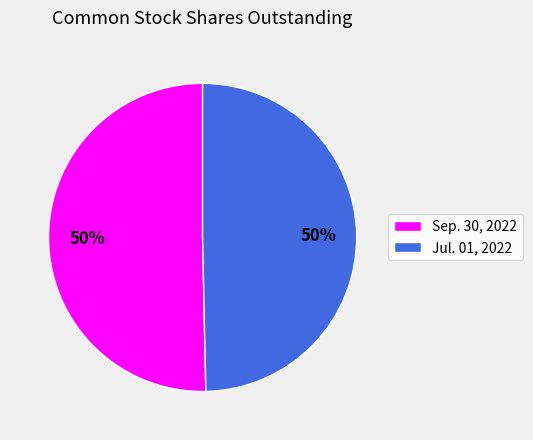

To the nearest percent, what is the average slice percentage?

50%